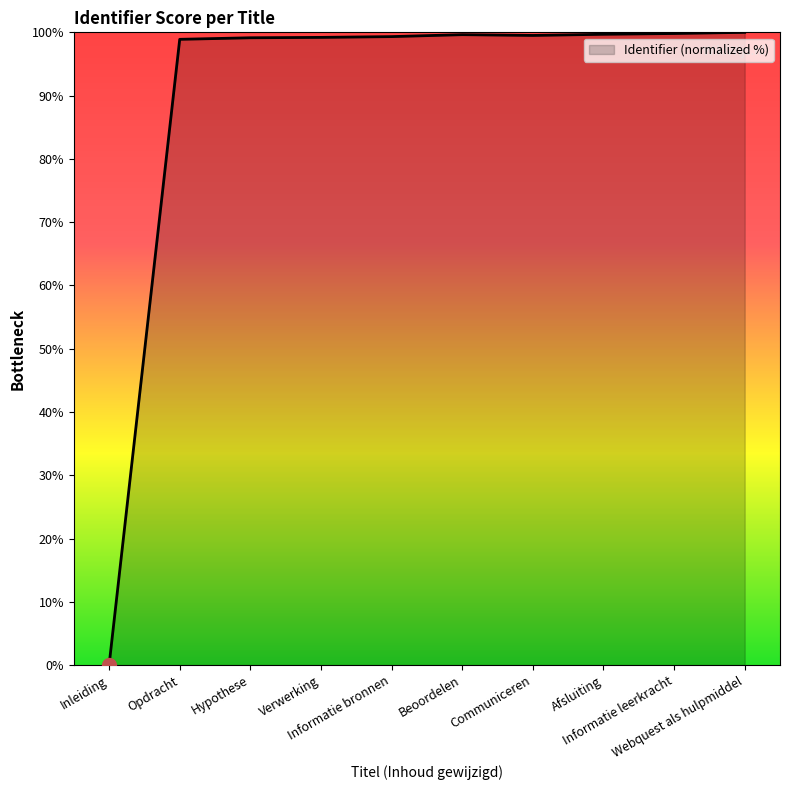

What is the difference between the maximum and minimum values?

100.0